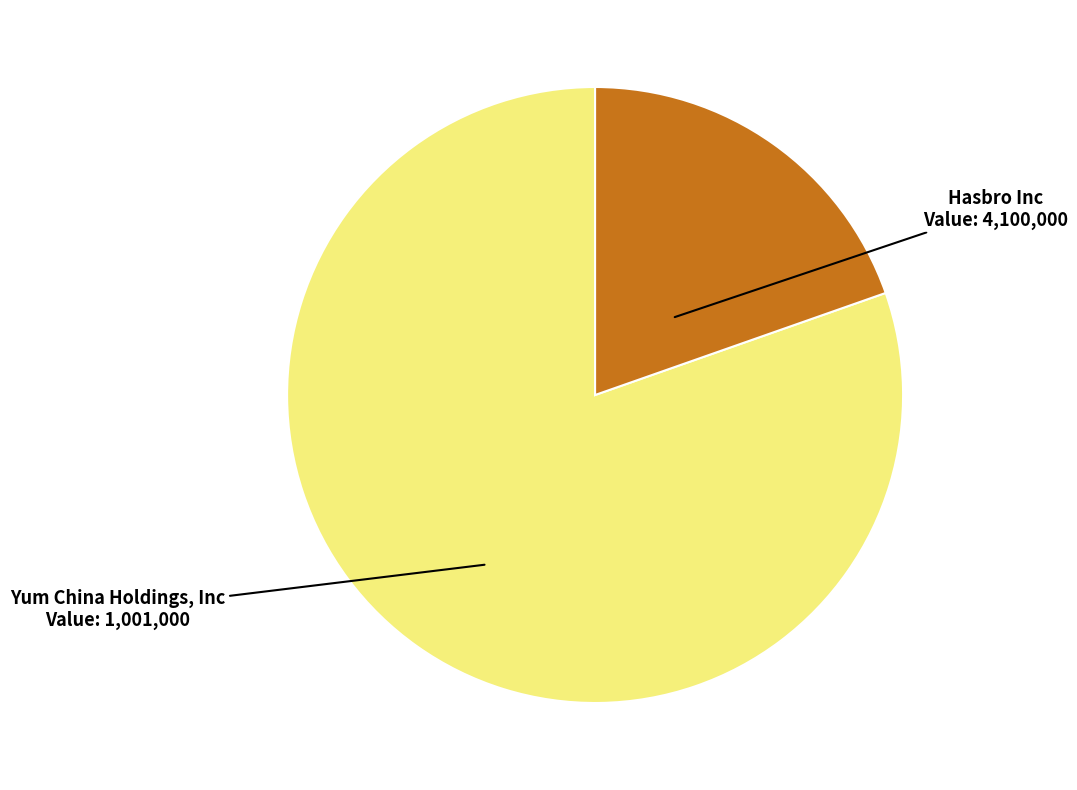

How many slices are in this pie chart?

2